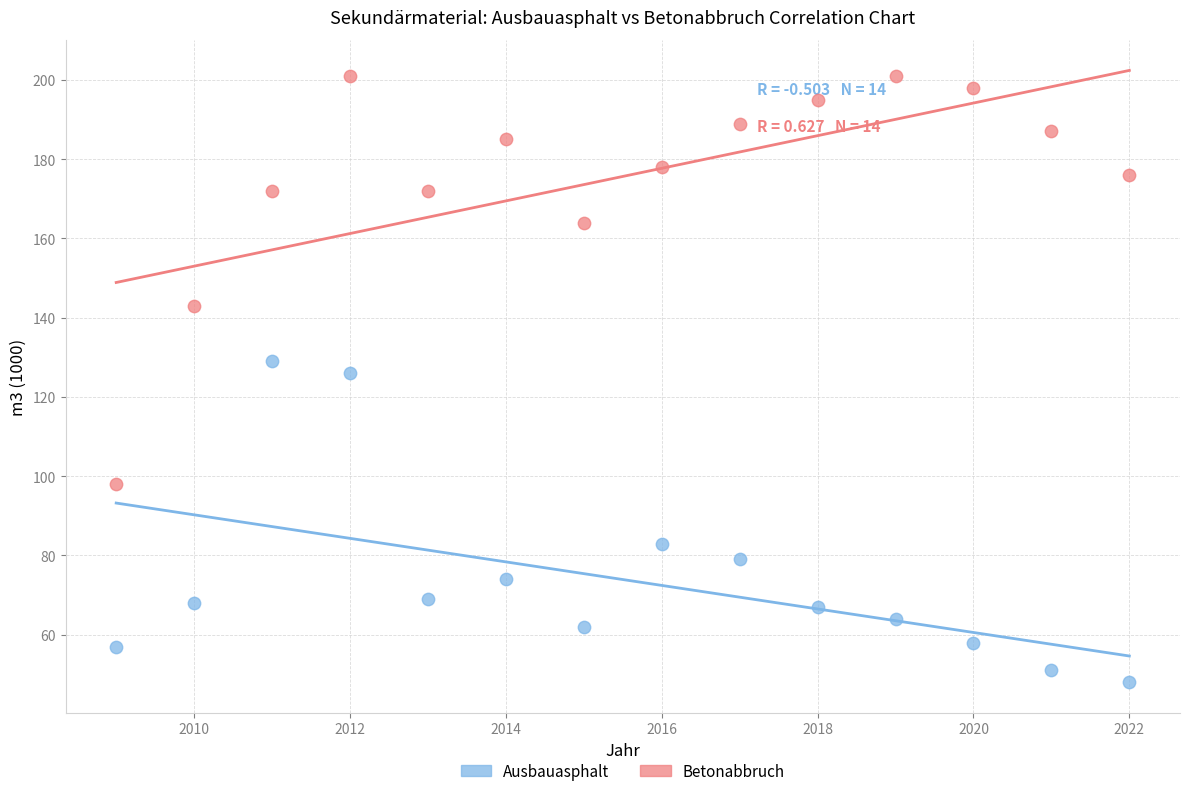

In the Ausbauasphalt series, what Y value is closest to 88?

83